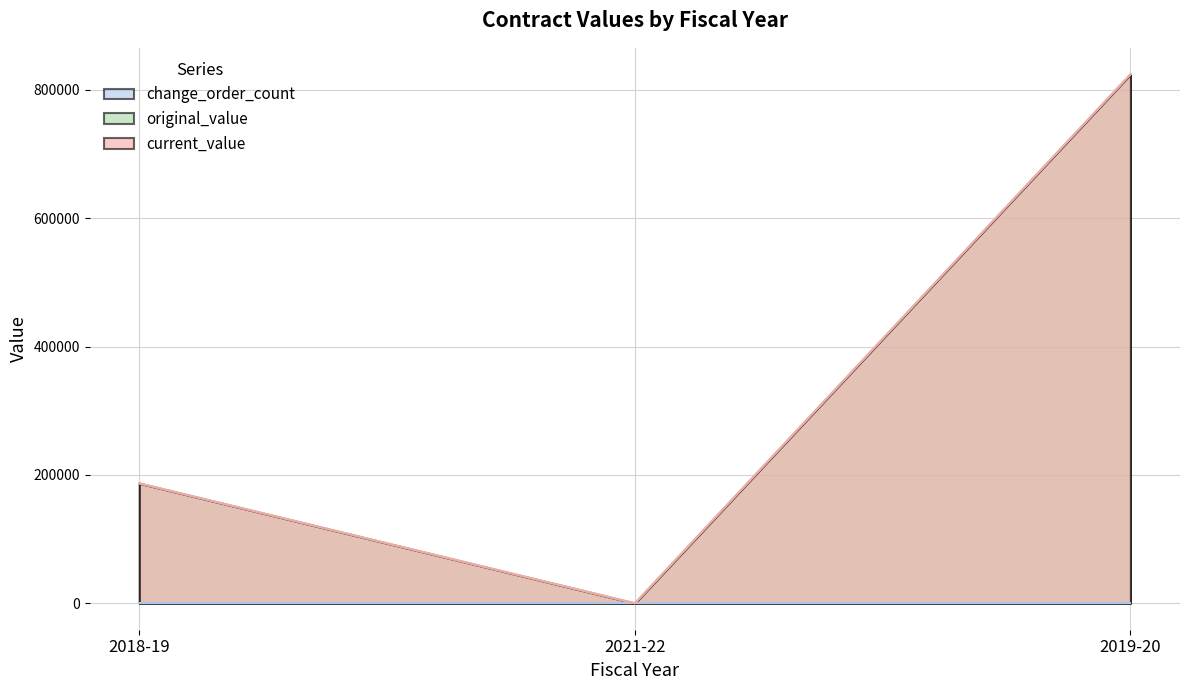

What is the sum of all original_value values?

1010999